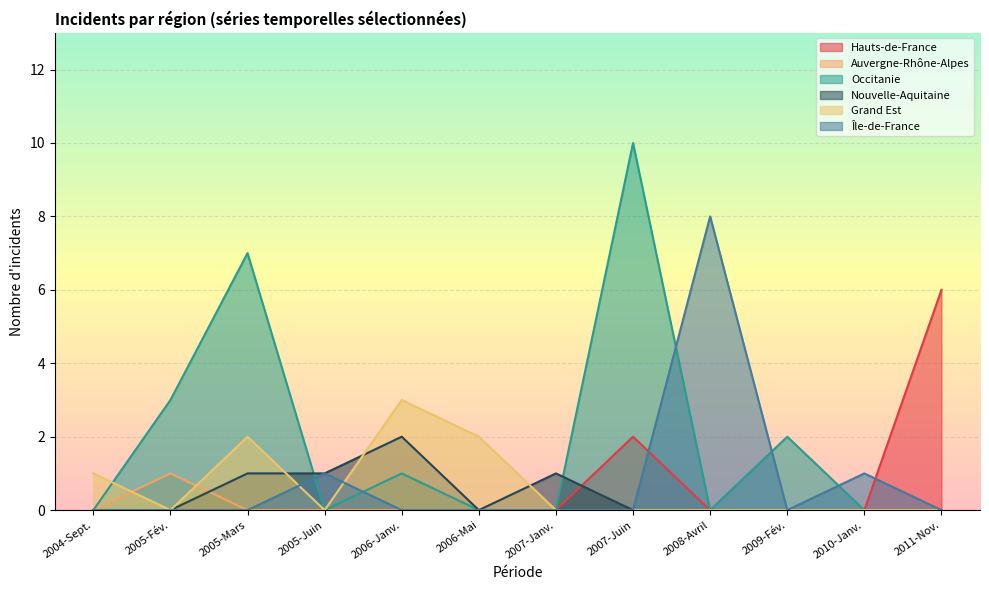

Reading left to right, transcribe all the data shown in this chart.

Hauts-de-France: 2004-Sept.=0	2005-Fév.=0	2005-Mars=0	2005-Juin=0	2006-Janv.=0	2006-Mai=0	2007-Janv.=0	2007-Juin=2	2008-Avril=0	2009-Fév.=0	2010-Janv.=0	2011-Nov.=6
Auvergne-Rhône-Alpes: 2004-Sept.=0	2005-Fév.=1	2005-Mars=0	2005-Juin=0	2006-Janv.=0	2006-Mai=0	2007-Janv.=0	2007-Juin=0	2008-Avril=0	2009-Fév.=0	2010-Janv.=0	2011-Nov.=0
Occitanie: 2004-Sept.=0	2005-Fév.=3	2005-Mars=7	2005-Juin=0	2006-Janv.=1	2006-Mai=0	2007-Janv.=0	2007-Juin=10	2008-Avril=0	2009-Fév.=2	2010-Janv.=0	2011-Nov.=0
Nouvelle-Aquitaine: 2004-Sept.=0	2005-Fév.=0	2005-Mars=1	2005-Juin=1	2006-Janv.=2	2006-Mai=0	2007-Janv.=1	2007-Juin=0	2008-Avril=0	2009-Fév.=0	2010-Janv.=0	2011-Nov.=0
Grand Est: 2004-Sept.=1	2005-Fév.=0	2005-Mars=2	2005-Juin=0	2006-Janv.=3	2006-Mai=2	2007-Janv.=0	2007-Juin=0	2008-Avril=0	2009-Fév.=0	2010-Janv.=0	2011-Nov.=0
Île-de-France: 2004-Sept.=0	2005-Fév.=0	2005-Mars=0	2005-Juin=1	2006-Janv.=0	2006-Mai=0	2007-Janv.=0	2007-Juin=0	2008-Avril=8	2009-Fév.=0	2010-Janv.=1	2011-Nov.=0